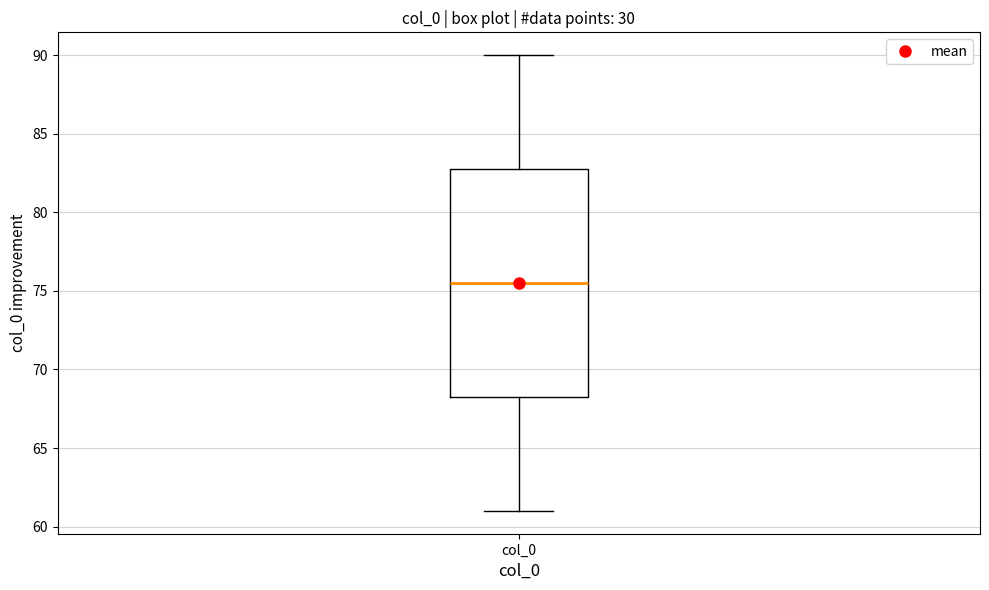

Transcribe this box plot: give where the median line is, the range the box spans, and where the two whiskers end, as read against the y-axis. The values are not printed on the chart, so give them approximately, as read against the axis.

median 75.5, box 68.5 to 83.0, whiskers 61.0 to 90.0